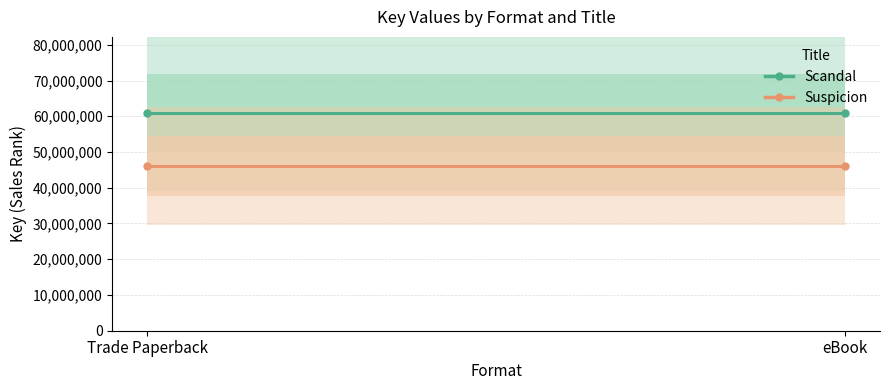

Is this an area chart (filled region under the line)?

No